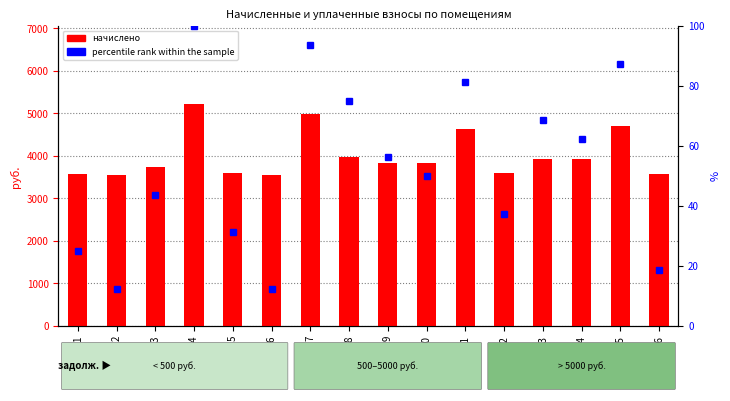

At which category is the sum across all series the highest?

4